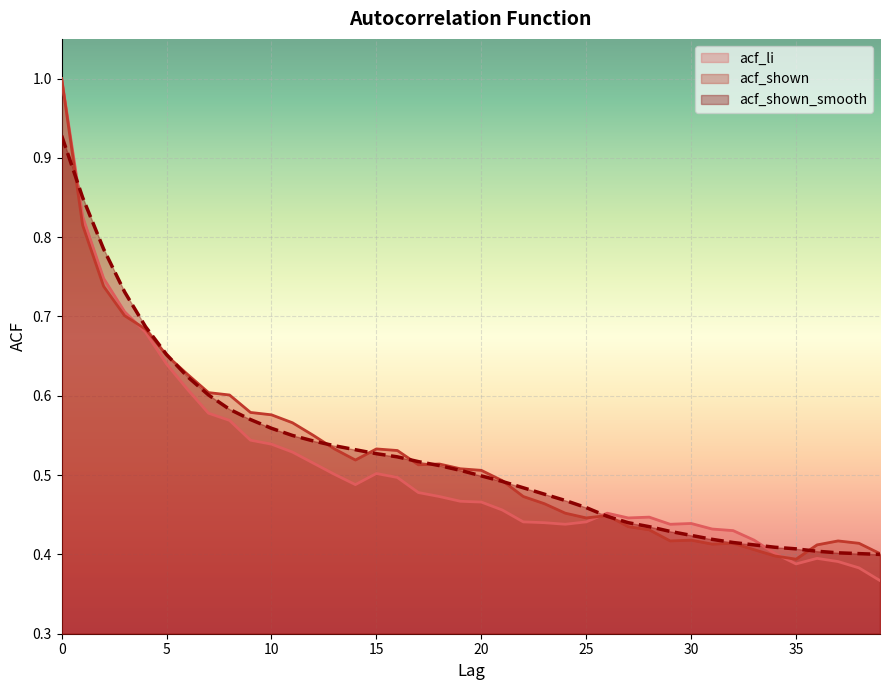

Is it true that acf_shown_smooth equals 0.5 at 14?

True